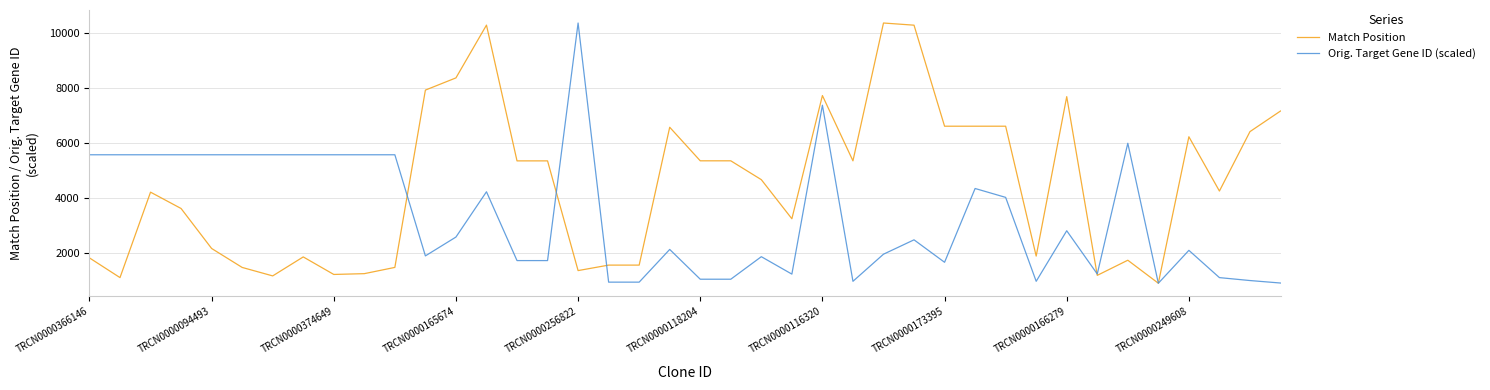

What is the minimum value for Match Position?

884.0